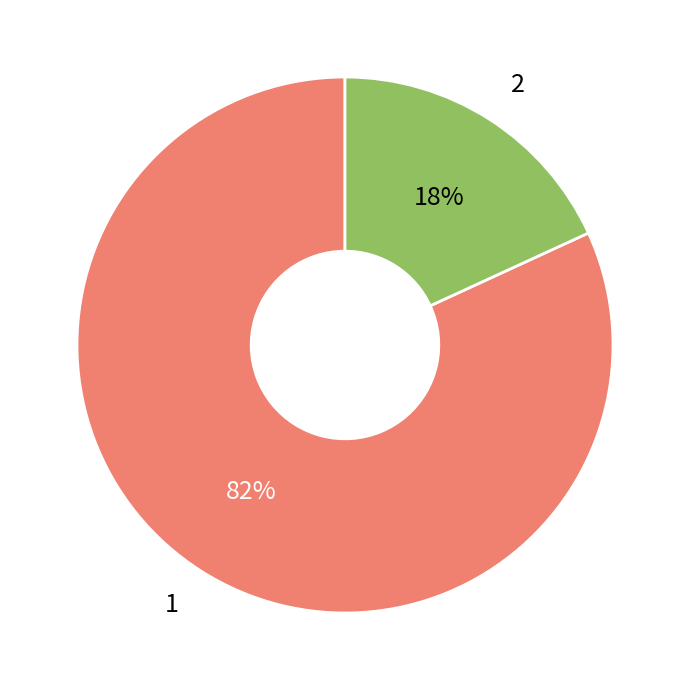

How many segments does this pie chart have?

2